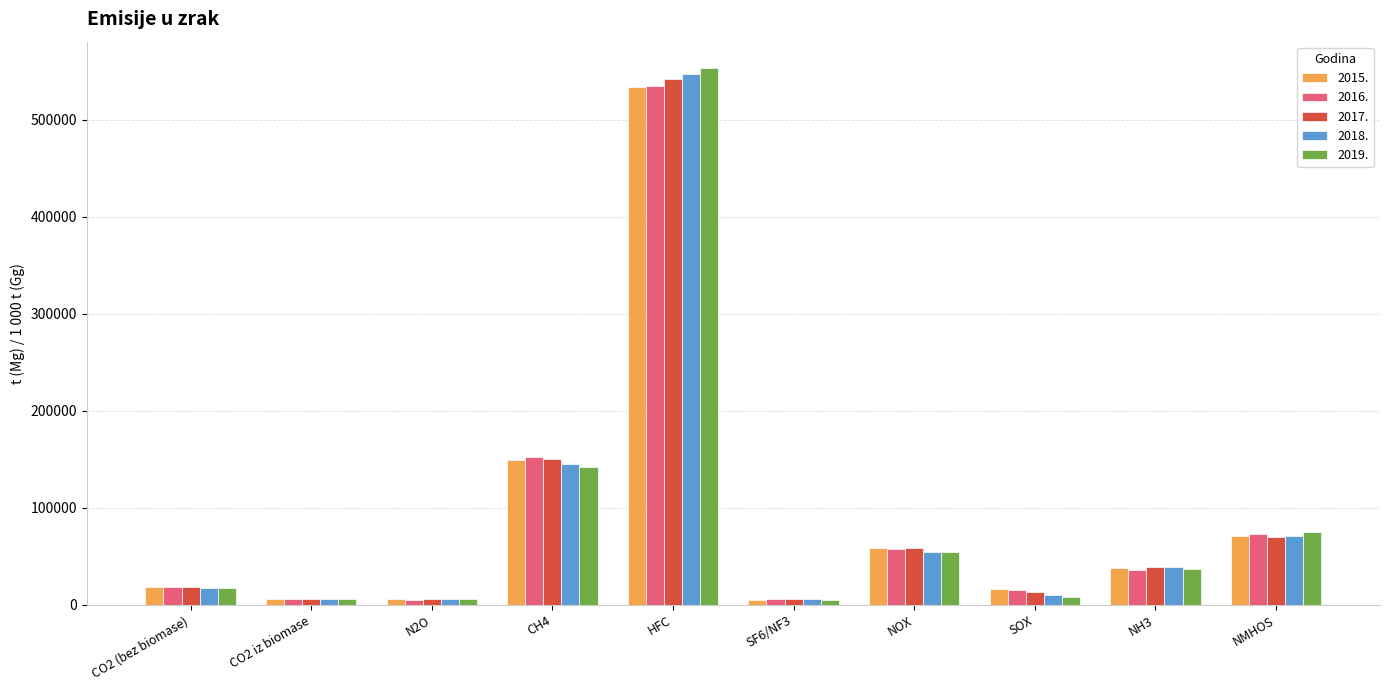

How many categories are shown in the chart?

10